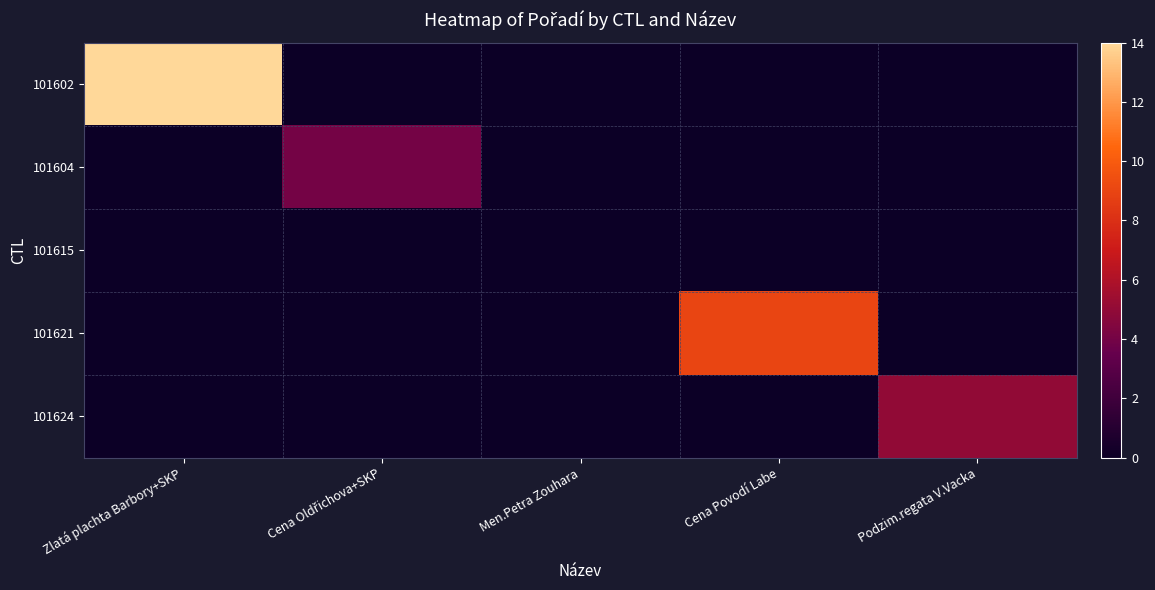

Reading right to left, list all the values displayed in this chart.

101602: Podzim.regata V.Vacka=0	Cena Povodí Labe=0	Men.Petra Zouhara=0	Cena Oldřichova+SKP=0	Zlatá plachta Barbory+SKP=14
101604: Podzim.regata V.Vacka=0	Cena Povodí Labe=0	Men.Petra Zouhara=0	Cena Oldřichova+SKP=4	Zlatá plachta Barbory+SKP=0
101615: Podzim.regata V.Vacka=0	Cena Povodí Labe=0	Men.Petra Zouhara=0	Cena Oldřichova+SKP=0	Zlatá plachta Barbory+SKP=0
101621: Podzim.regata V.Vacka=0	Cena Povodí Labe=9	Men.Petra Zouhara=0	Cena Oldřichova+SKP=0	Zlatá plachta Barbory+SKP=0
101624: Podzim.regata V.Vacka=5	Cena Povodí Labe=0	Men.Petra Zouhara=0	Cena Oldřichova+SKP=0	Zlatá plachta Barbory+SKP=0